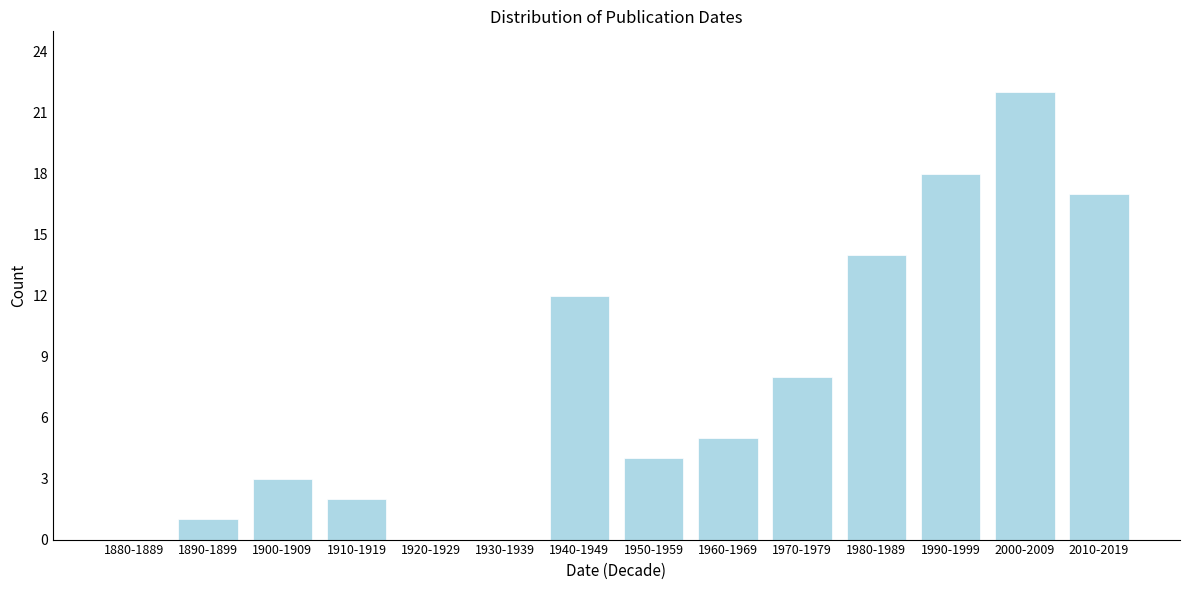

Reading left to right, transcribe all the data shown in this chart.

1880-1889=0	1890-1899=1	1900-1909=3	1910-1919=2	1920-1929=0	1930-1939=0	1940-1949=12	1950-1959=4	1960-1969=5	1970-1979=8	1980-1989=14	1990-1999=18	2000-2009=22	2010-2019=17